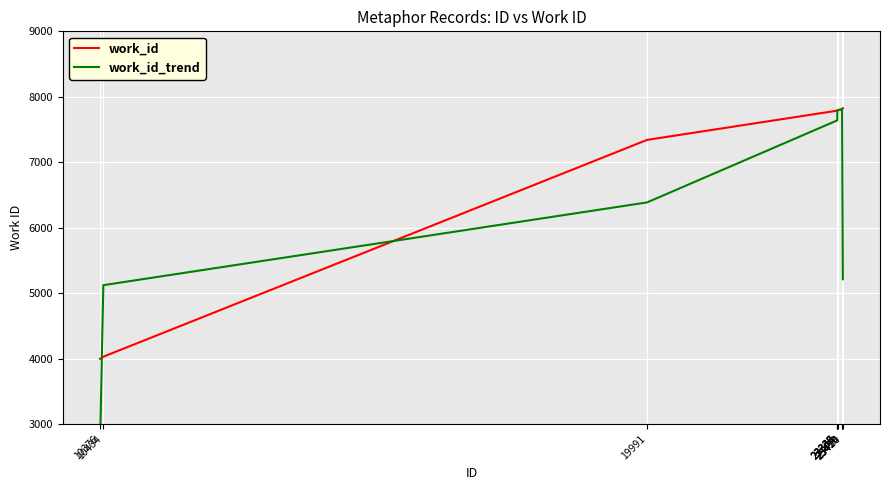

What is the total value across all series at 23338?

15580.3